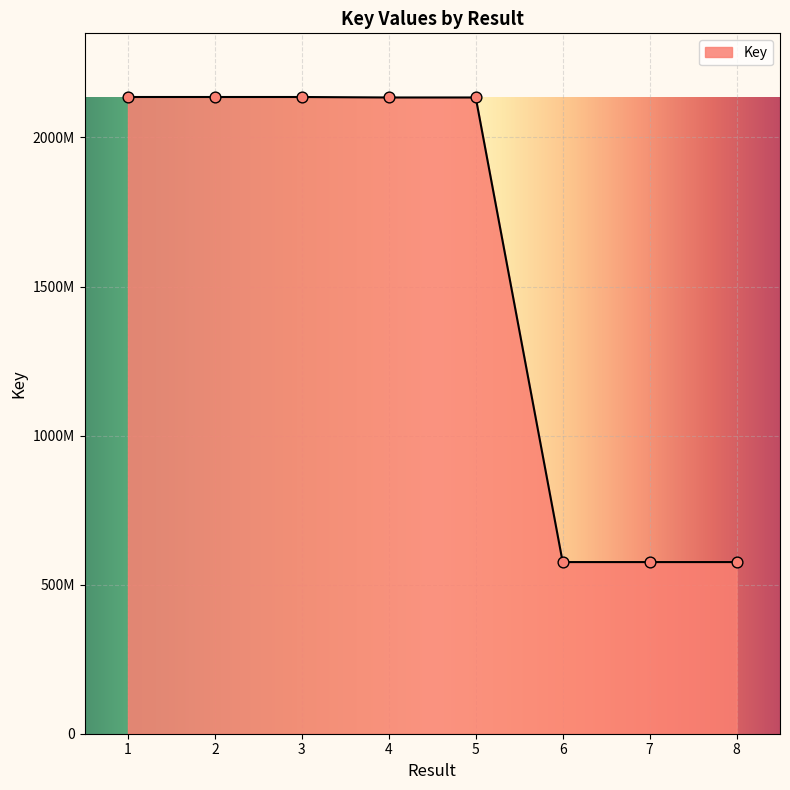

Does the chart have visible grid lines?

Yes